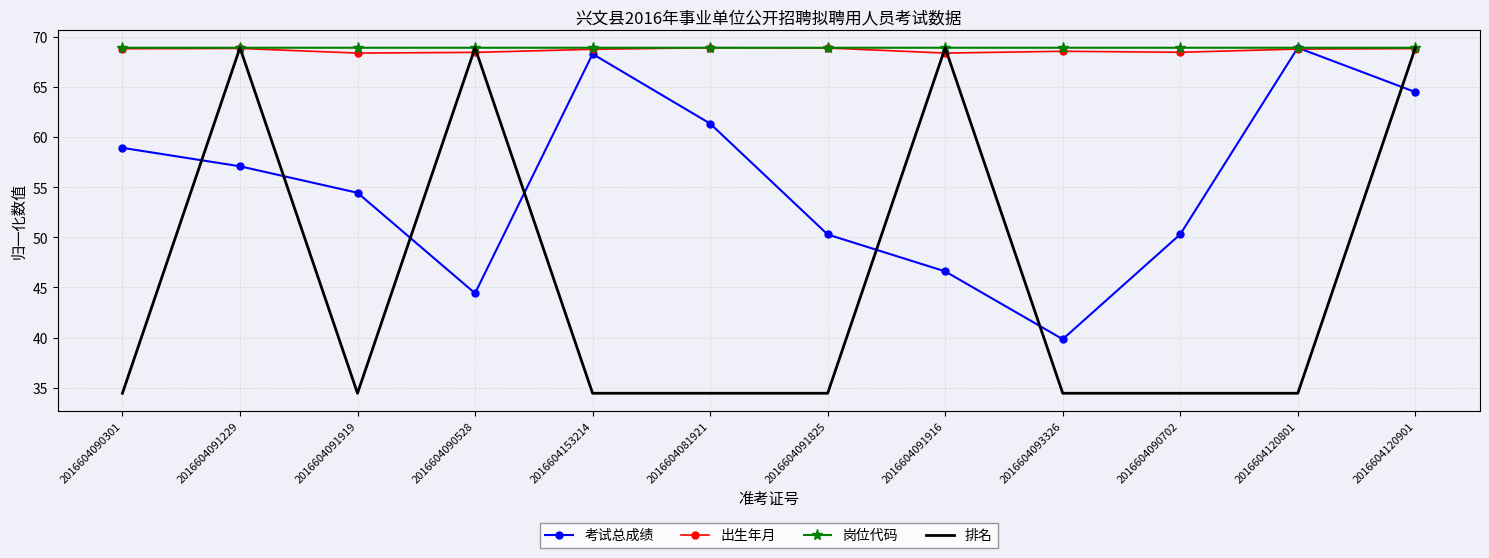

What is the smallest value displayed?

34.5